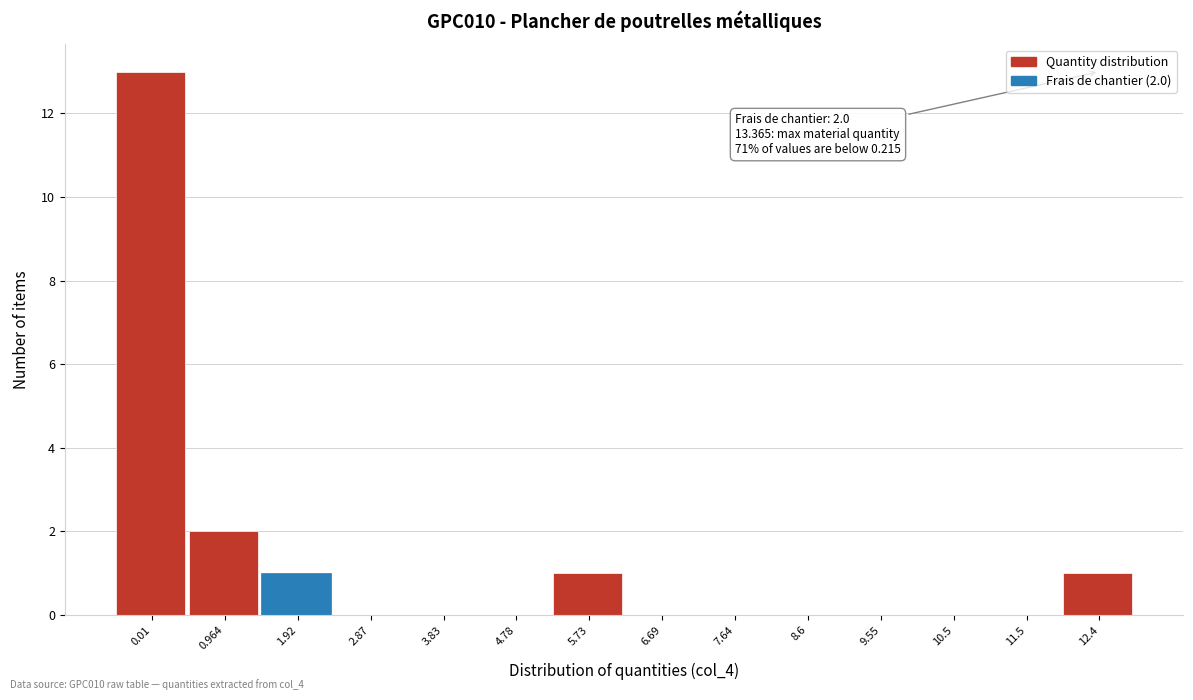

Reading left to right, what are all the values shown in this chart?

0.01=13	0.964=2	1.92=1	2.87=0	3.83=0	4.78=0	5.73=1	6.69=0	7.64=0	8.6=0	9.55=0	10.5=0	11.5=0	12.4=1